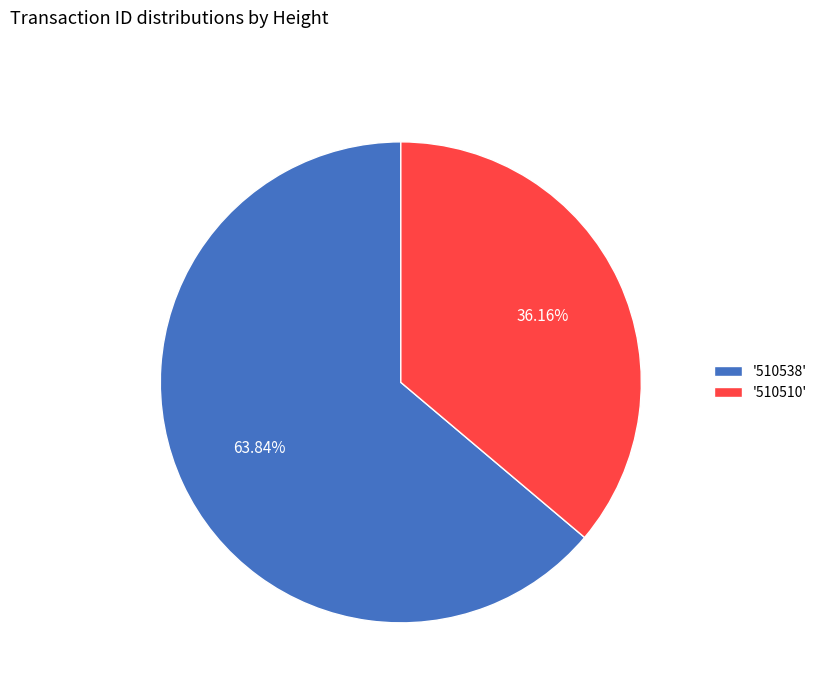

Is the sum of '510538' and '510510' greater than half?

Yes